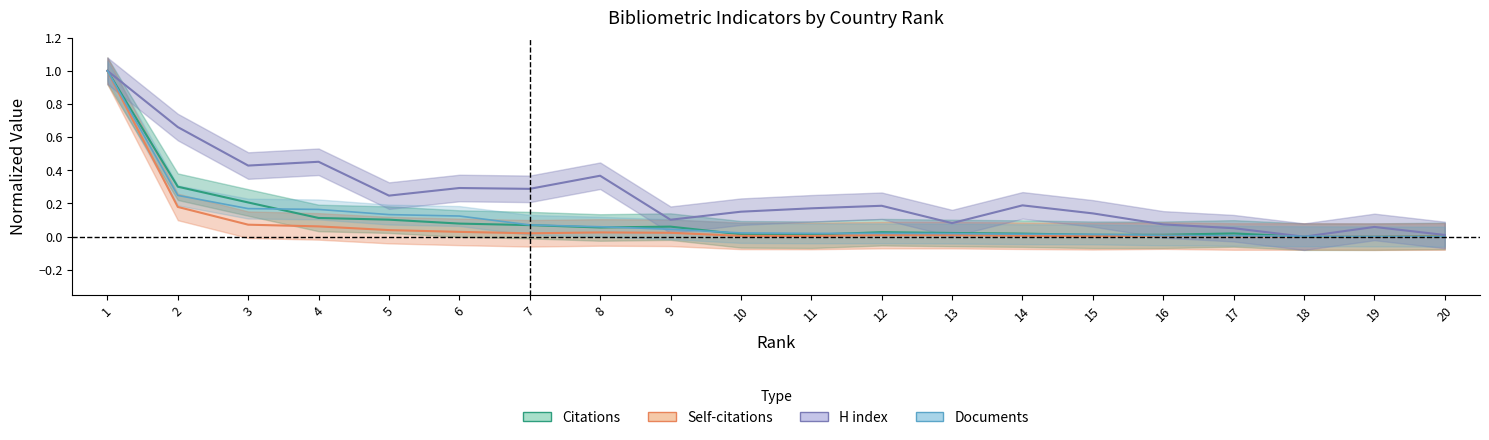

Where is the first local maximum for H index?

4